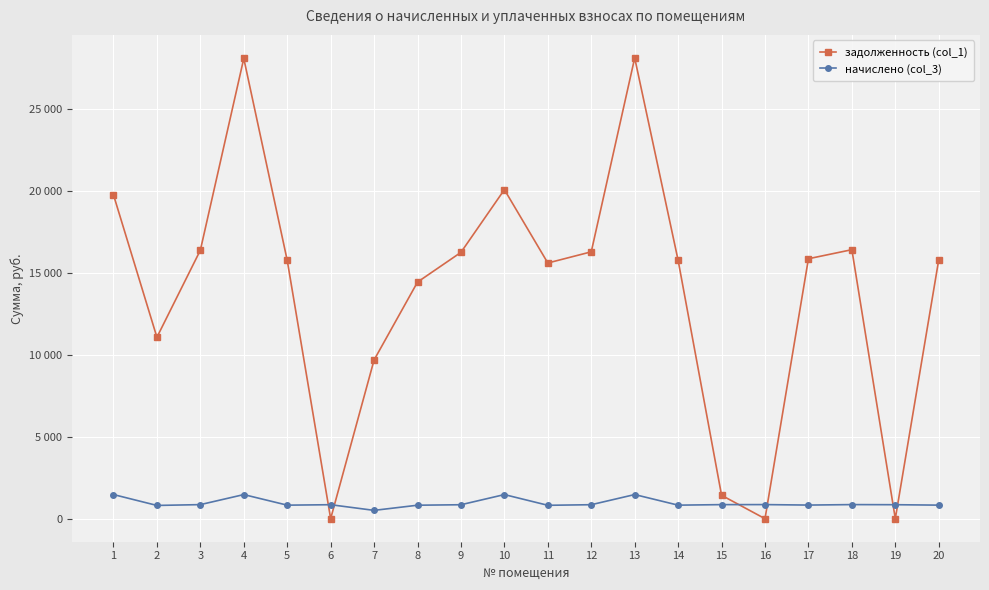

What is the difference between the maximum and minimum values in the начислено (col_3) series?

964.5